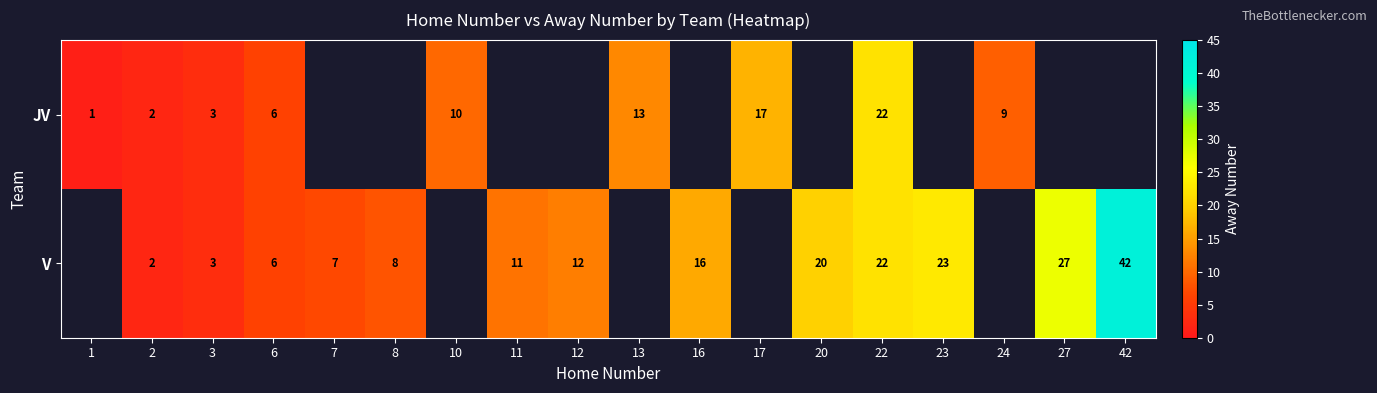

Is the value of V at 2 greater than the value of JV at 10?

No